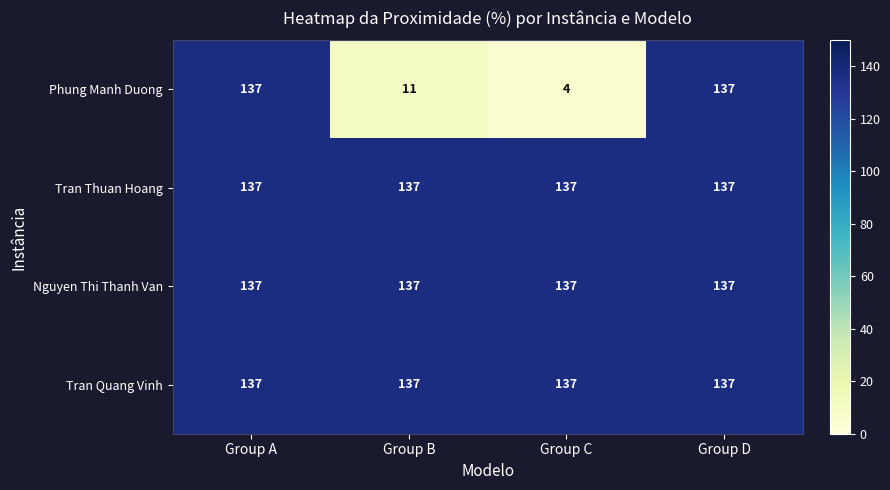

True or false: Nguyen Thi Thanh Van has a value of 137 at Group C.

True